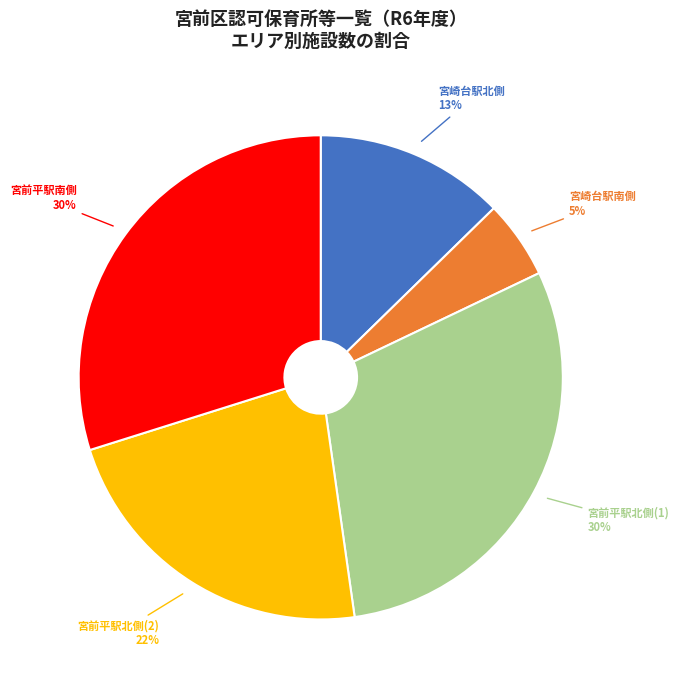

Is there any slice that represents more than half of the pie?

No